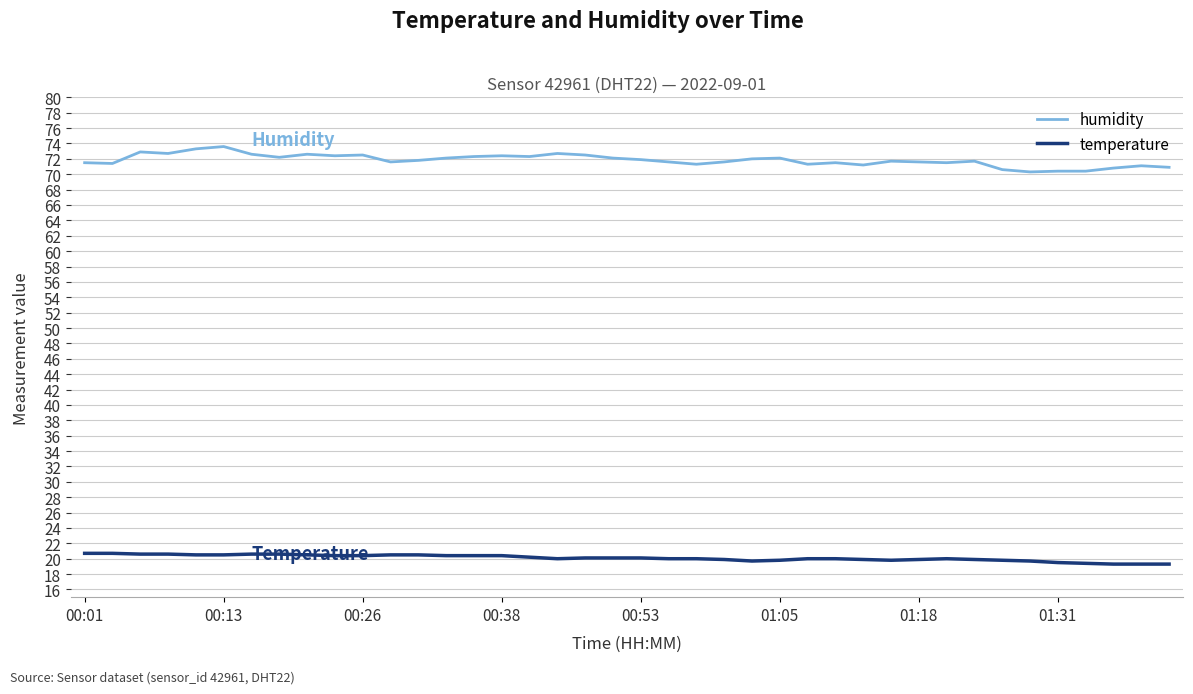

At how many categories does at least one series exceed 30?

40